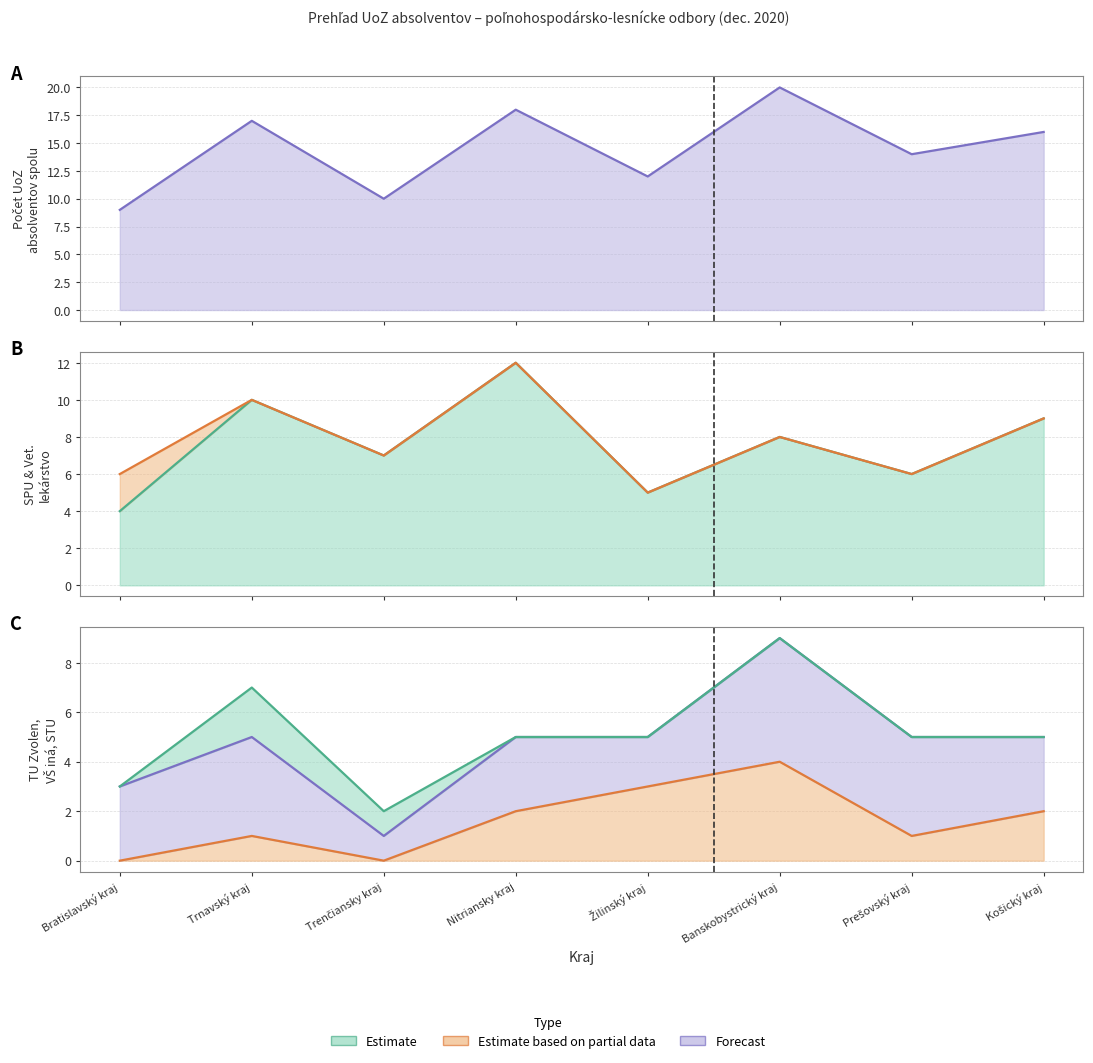

True or false: Počet UoZ spolu and 41 - SPU (Nitra) cross at least once.

False